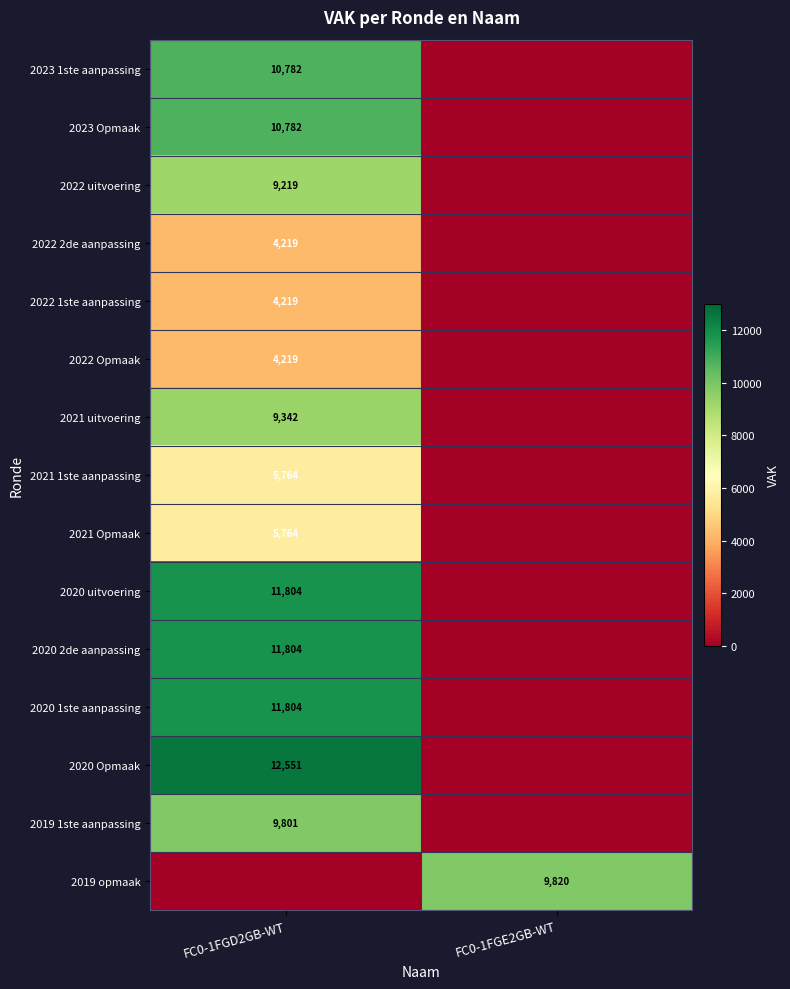

Is the value of 2020 Opmaak at FC0-1FGD2GB-WT greater than the value of 2022 1ste aanpassing at FC0-1FGD2GB-WT?

Yes